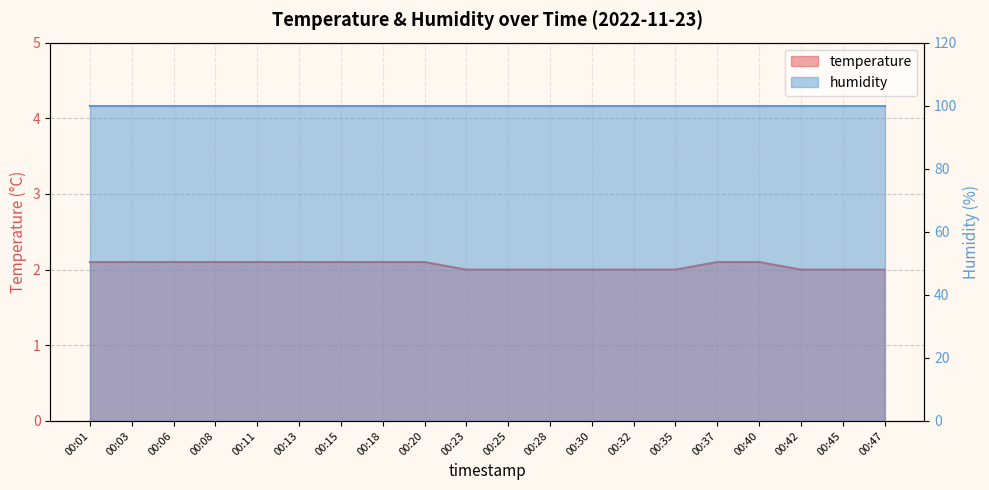

Rank the categories by value from lowest to highest.

00:23, 00:25, 00:28, 00:30, 00:32, 00:35, 00:42, 00:45, 00:47, 00:01, 00:03, 00:06, 00:08, 00:11, 00:13, 00:15, 00:18, 00:20, 00:37, 00:40